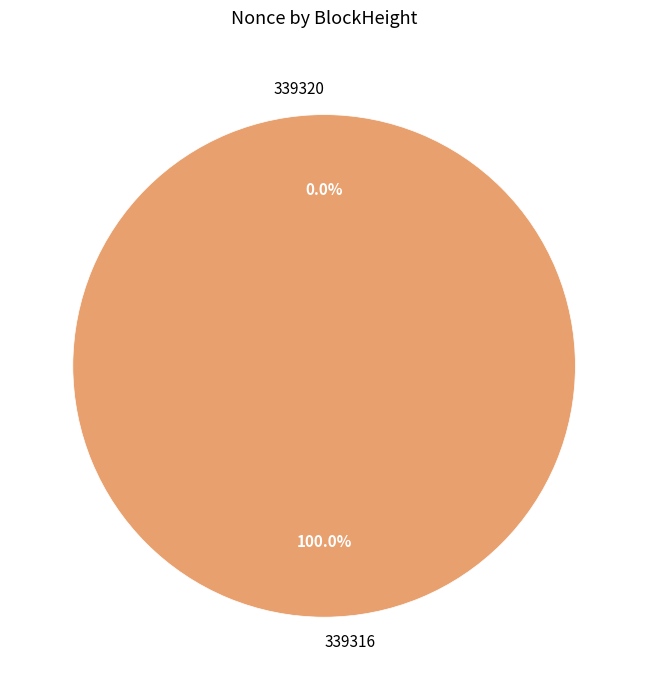

Which has a higher value, 339316 or 339320?

339316